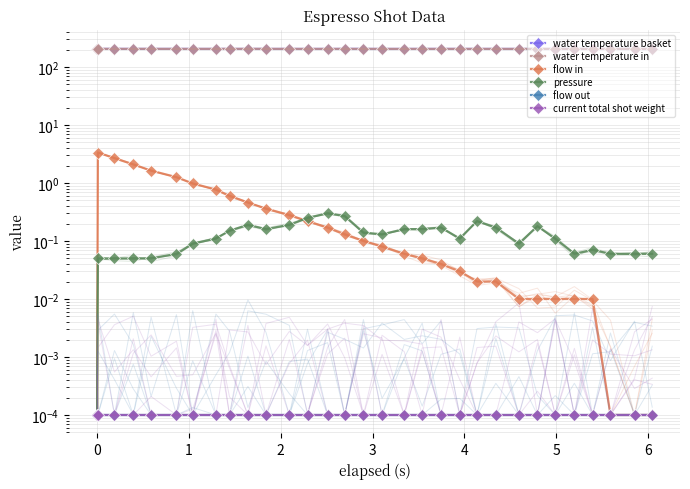

Is the value of pressure at 19 greater than the value of current total shot weight at 21?

Yes